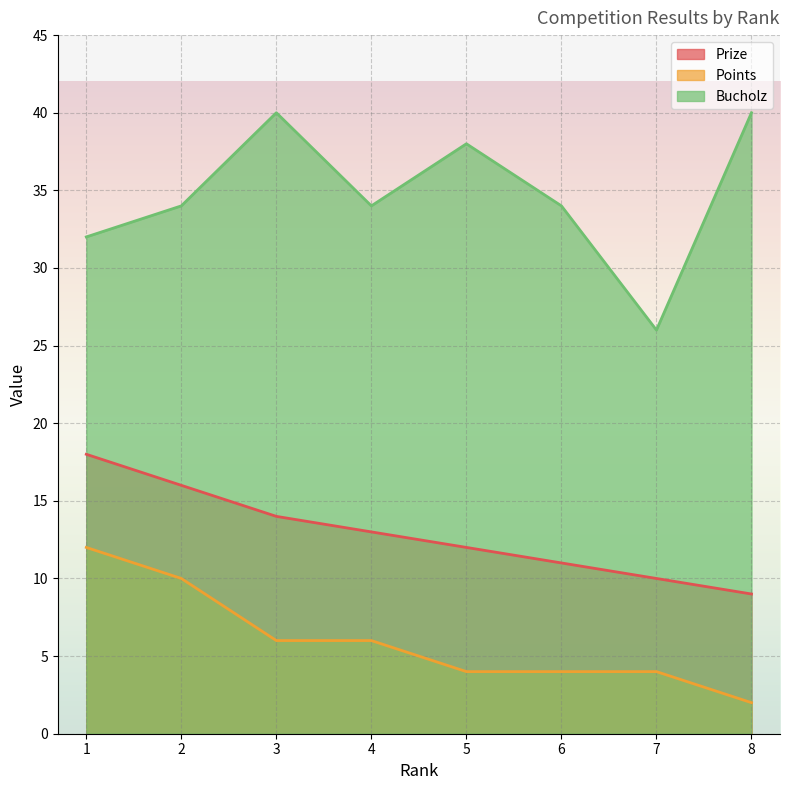

What value does the Prize series have at 2?

16